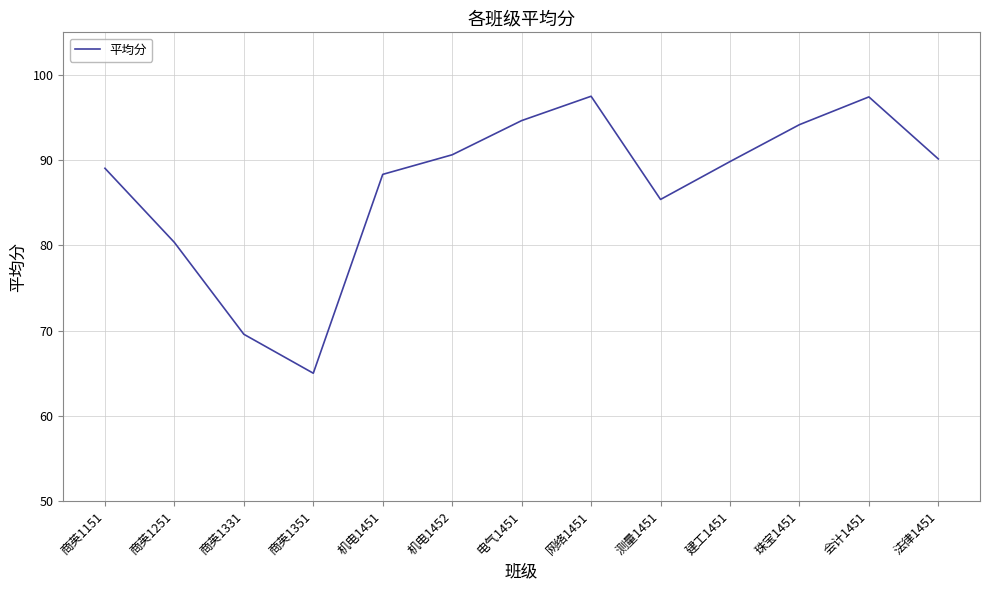

What is the difference between the values at 测量1451 and 珠宝1451?

8.8